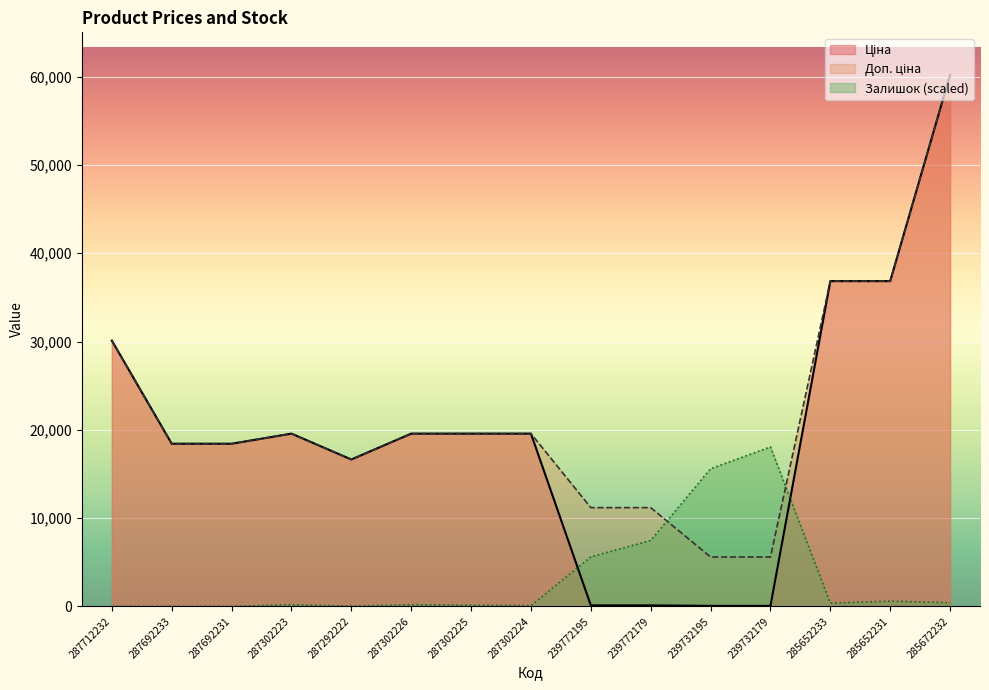

Which series changed the most between 287692233 and 287302224?

Ціна